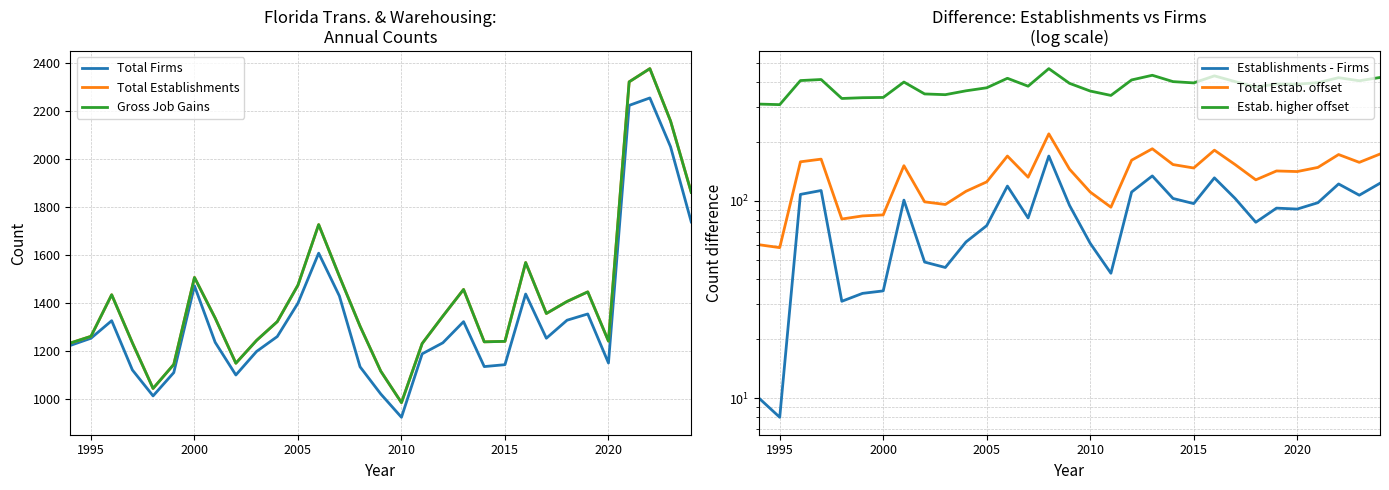

Which series has the largest total across all categories?

Total Establishments